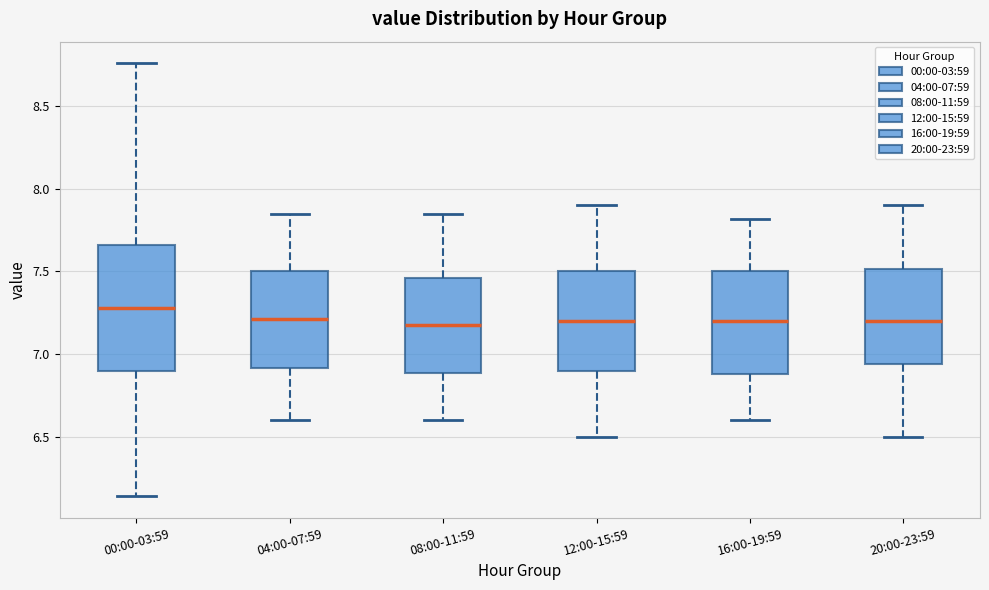

Reading left to right, transcribe this box plot: for each box, give where its median line is, the range the box spans, and where its two whiskers end, as read against the y-axis. The values are not printed on the chart, so give them approximately, as read against the axis.

00:00-03:59: median 7.30, box 6.90 to 7.65, whiskers 6.15 to 8.75
04:00-07:59: median 7.20, box 6.90 to 7.50, whiskers 6.60 to 7.85
08:00-11:59: median 7.20, box 6.90 to 7.45, whiskers 6.60 to 7.85
12:00-15:59: median 7.20, box 6.90 to 7.50, whiskers 6.50 to 7.90
16:00-19:59: median 7.20, box 6.90 to 7.50, whiskers 6.60 to 7.80
20:00-23:59: median 7.20, box 6.95 to 7.50, whiskers 6.50 to 7.90